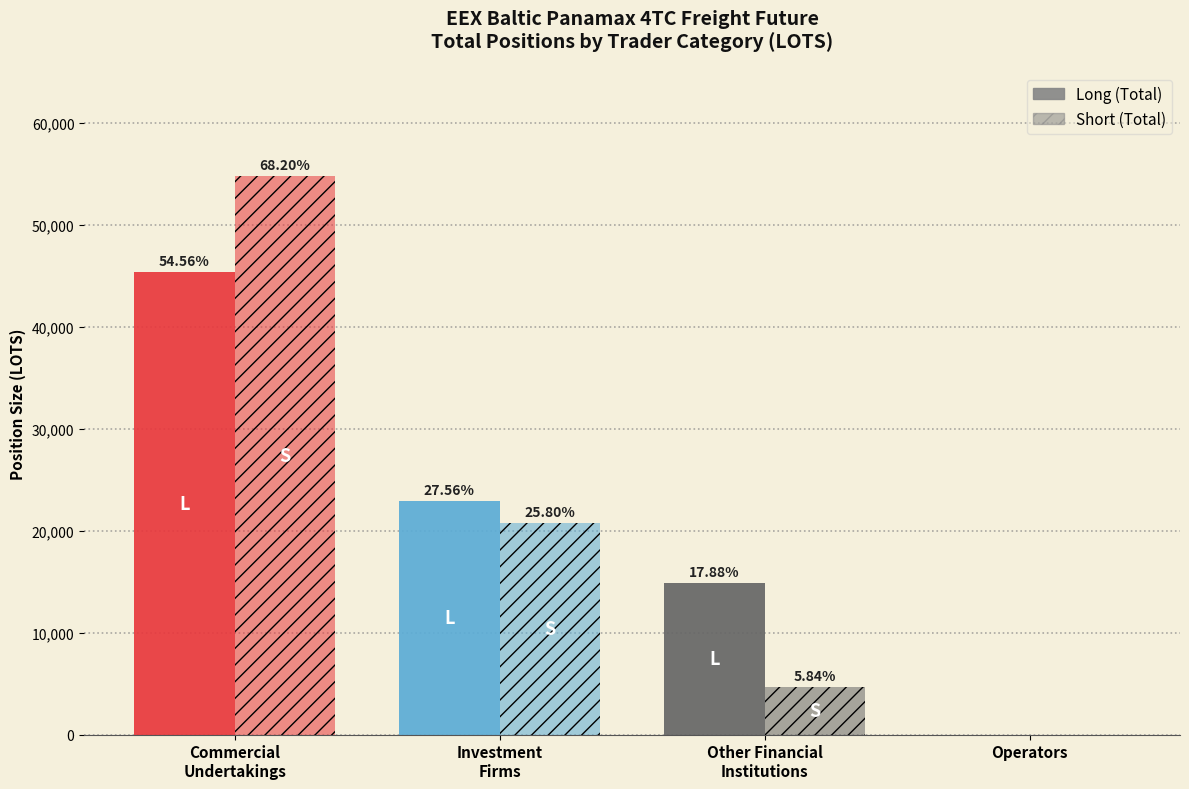

The value of Long at Investment
Firms is 22902.0. True or false?

True